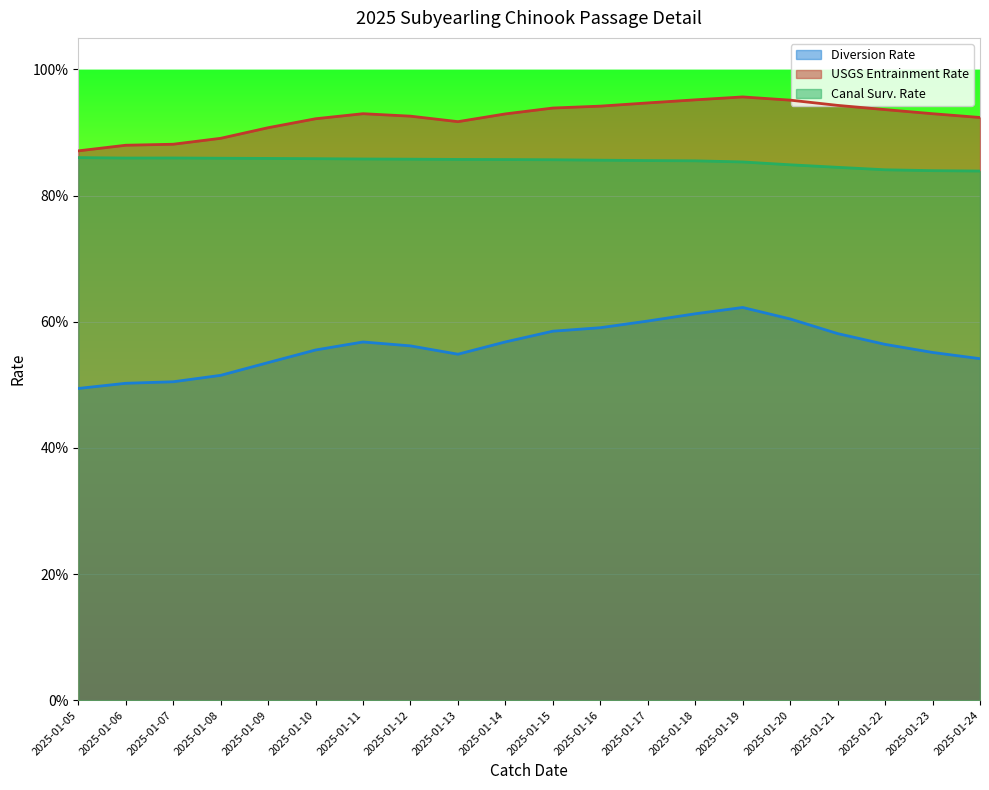

What are all the series names shown in the legend?

Diversion Rate, USGS Entrainment Rate, Canal Surv. Rate